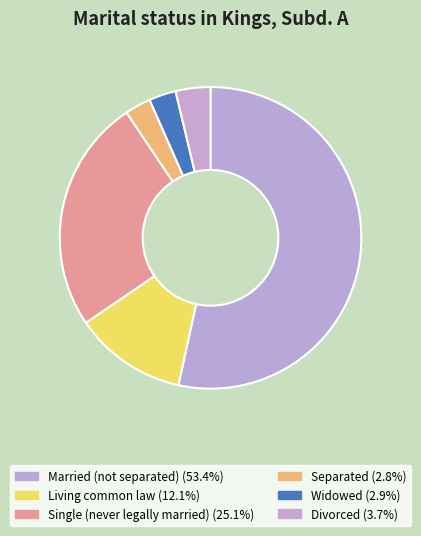

What is the majority slice?

Married (not separated)